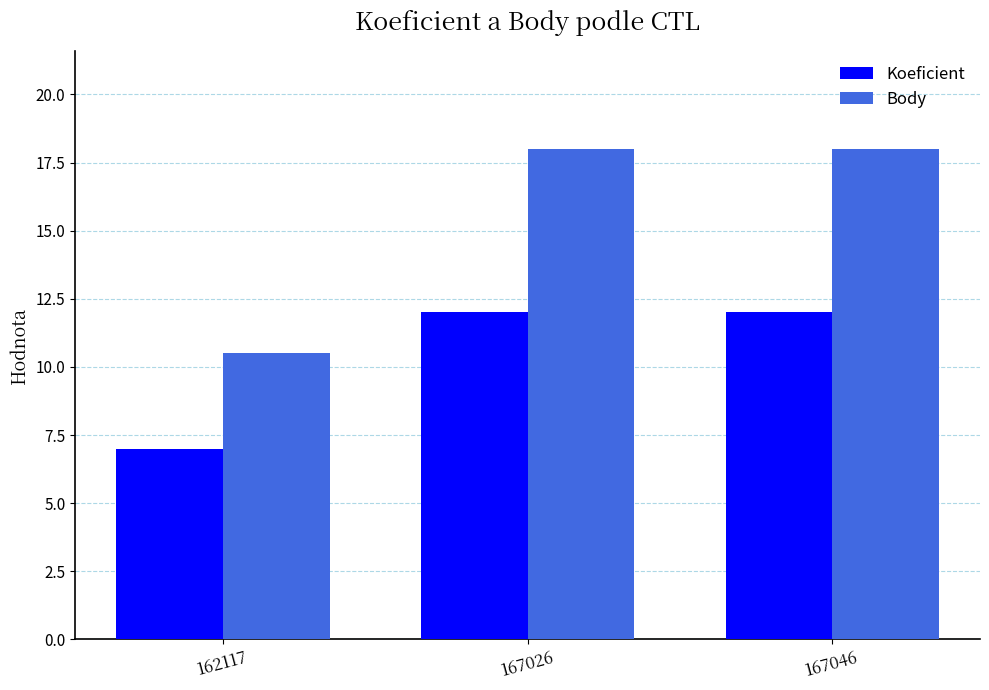

Reading left to right, extract all data points from this chart.

Koeficient: 162117=7.0	167026=12.0	167046=12.0
Body: 162117=10.5	167026=18.0	167046=18.0